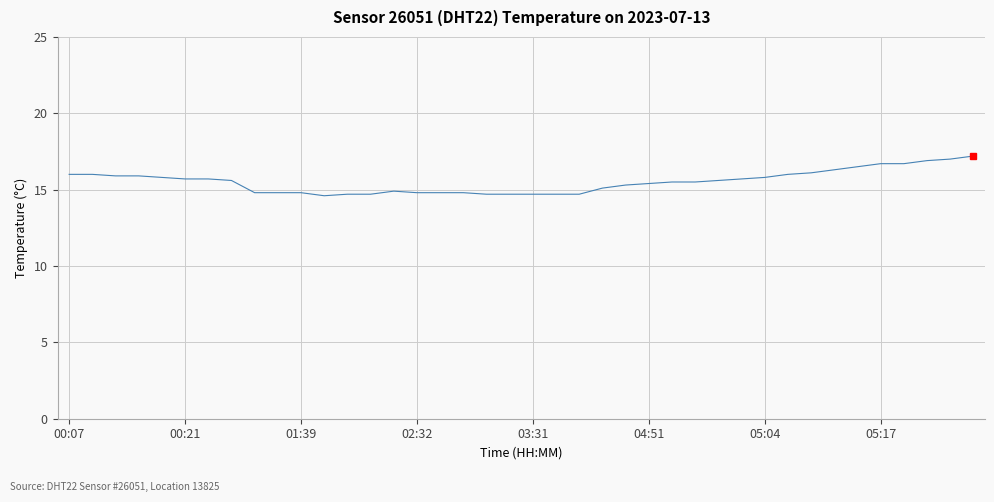

What is the difference between the maximum and minimum values?

2.6